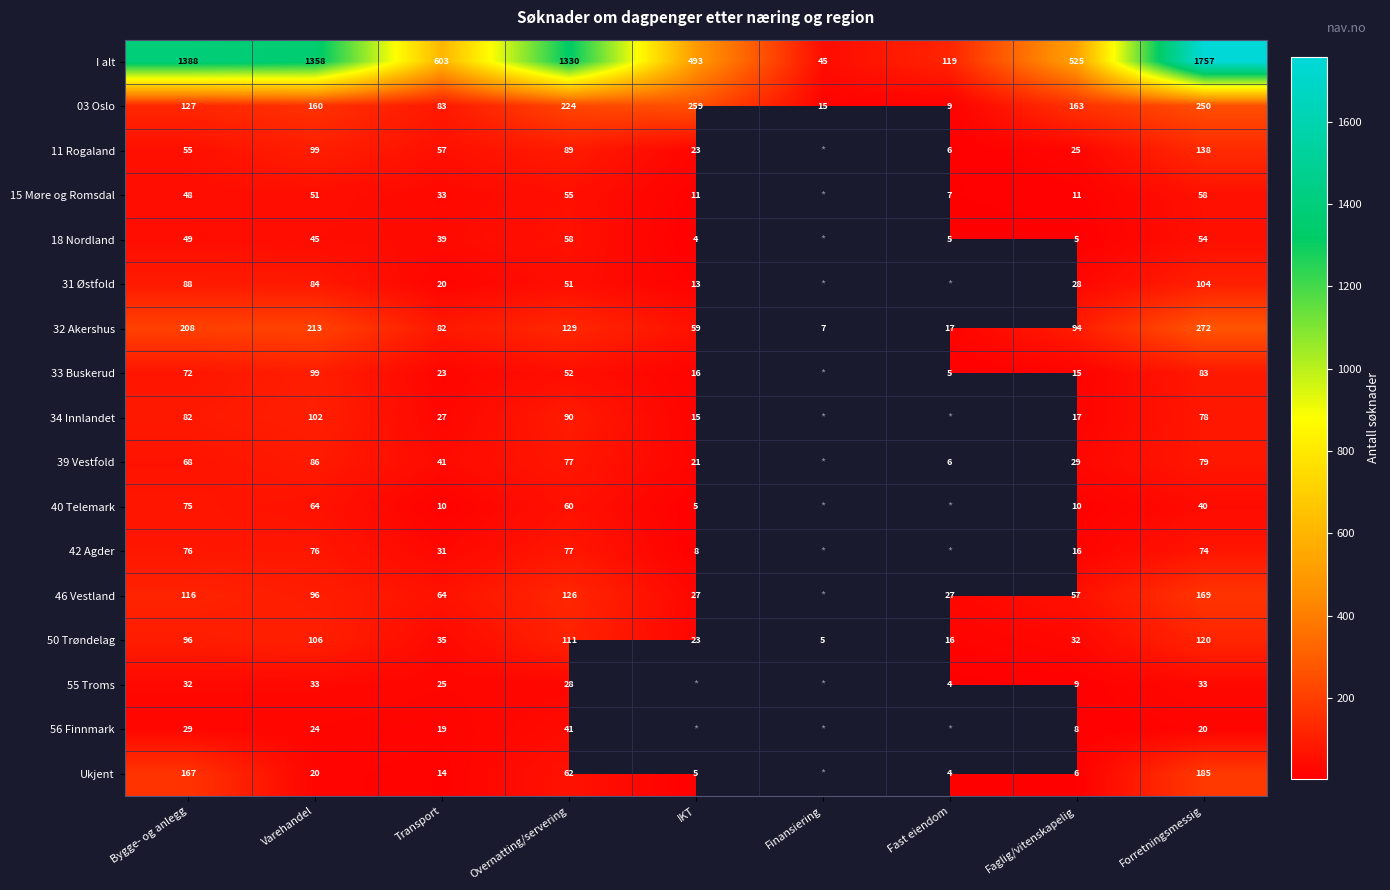

What is the difference between the maximum and second lowest values in the I alt series?

1638